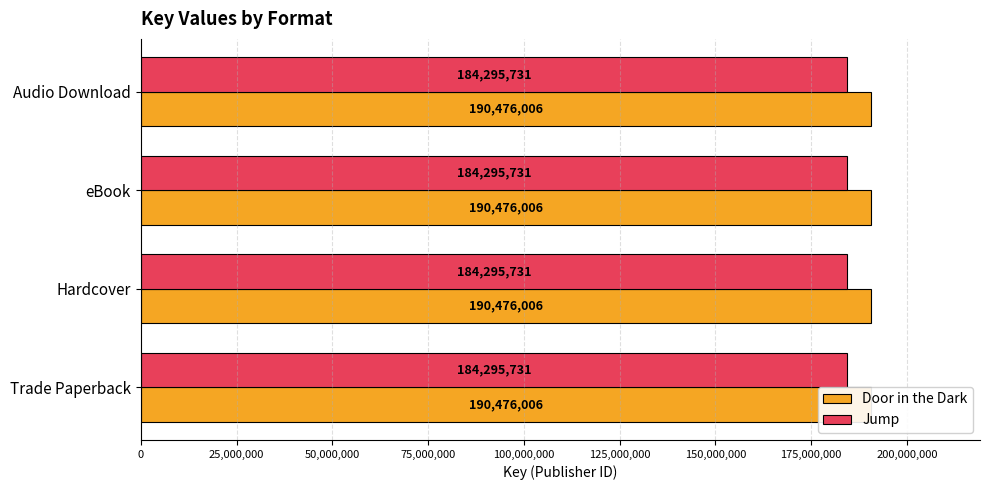

Reading right to left, list all the values displayed in this chart.

Door in the Dark: Audio Download=190476006	eBook=190476006	Hardcover=190476006	Trade Paperback=190476006
Jump: Audio Download=184295731	eBook=184295731	Hardcover=184295731	Trade Paperback=184295731